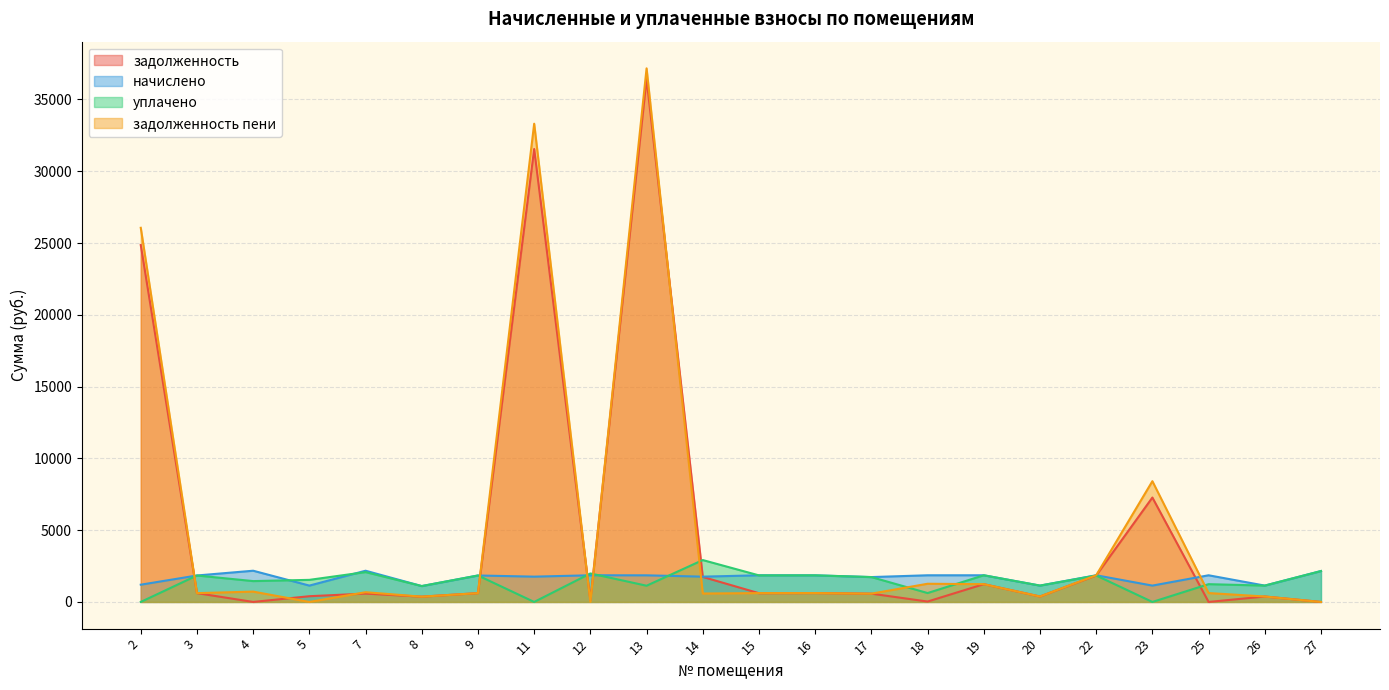

Is the value of задолженность at 18 greater than the value of начислено at 26?

No